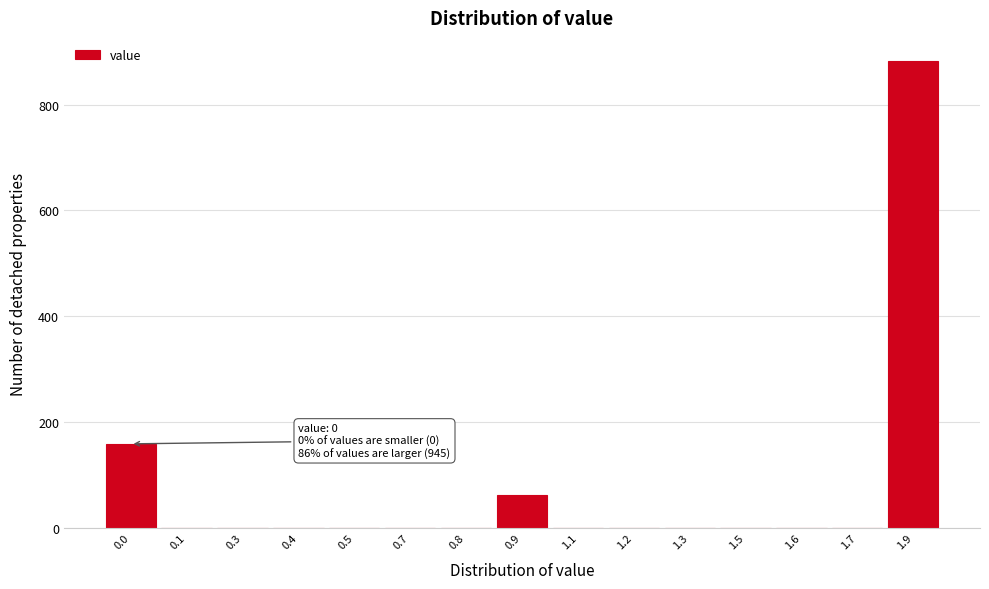

Reading left to right, what are all the values shown in this chart?

0.0=159	0.1=0	0.3=0	0.4=0	0.5=0	0.7=0	0.8=0	0.9=63	1.1=0	1.2=0	1.3=0	1.5=0	1.6=0	1.7=0	1.9=882